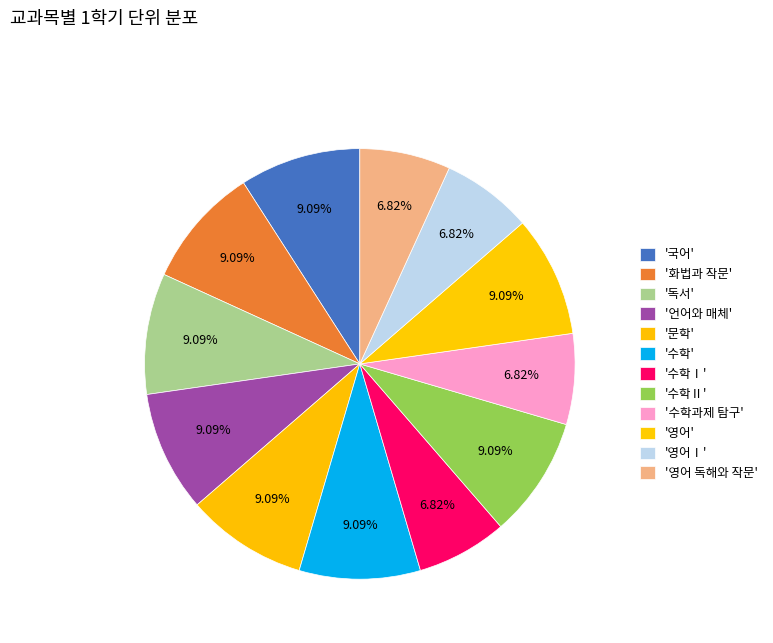

How many segments does this pie chart have?

12